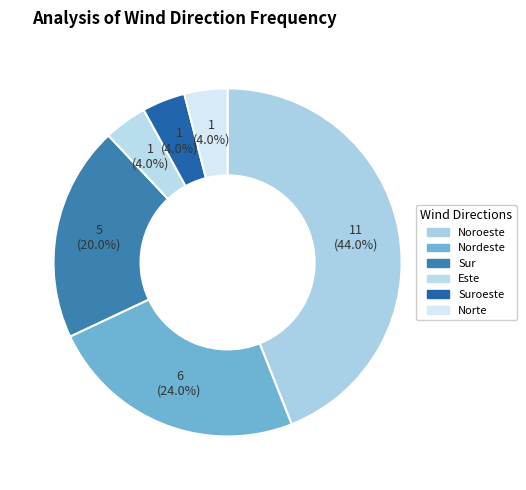

How many segments does this pie chart have?

6